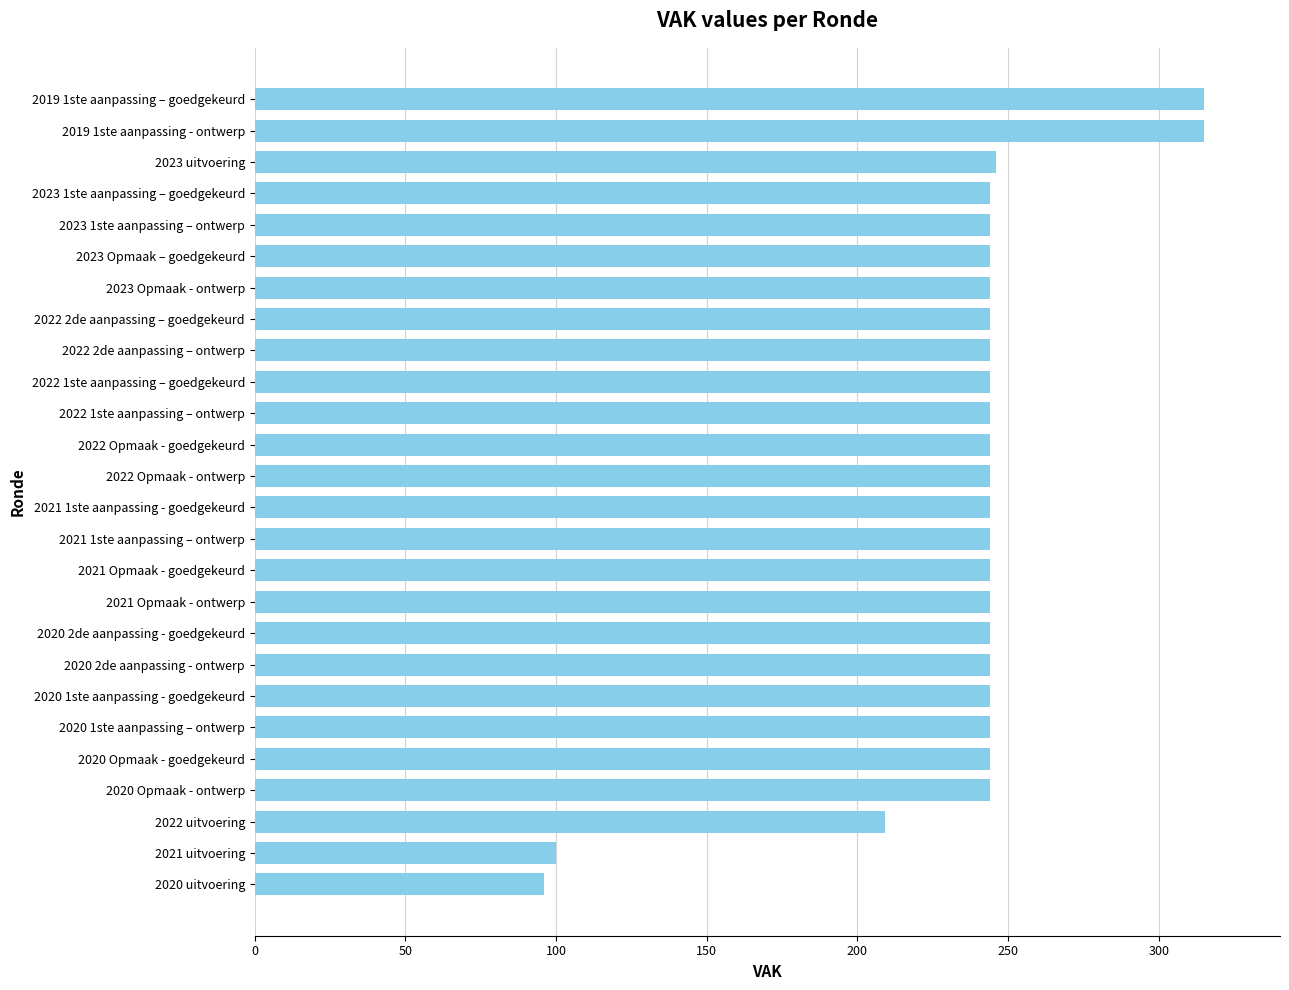

Approximately how many times larger is the value at 2020 uitvoering compared to 2022 1ste aanpassing – goedgekeurd?

0.4